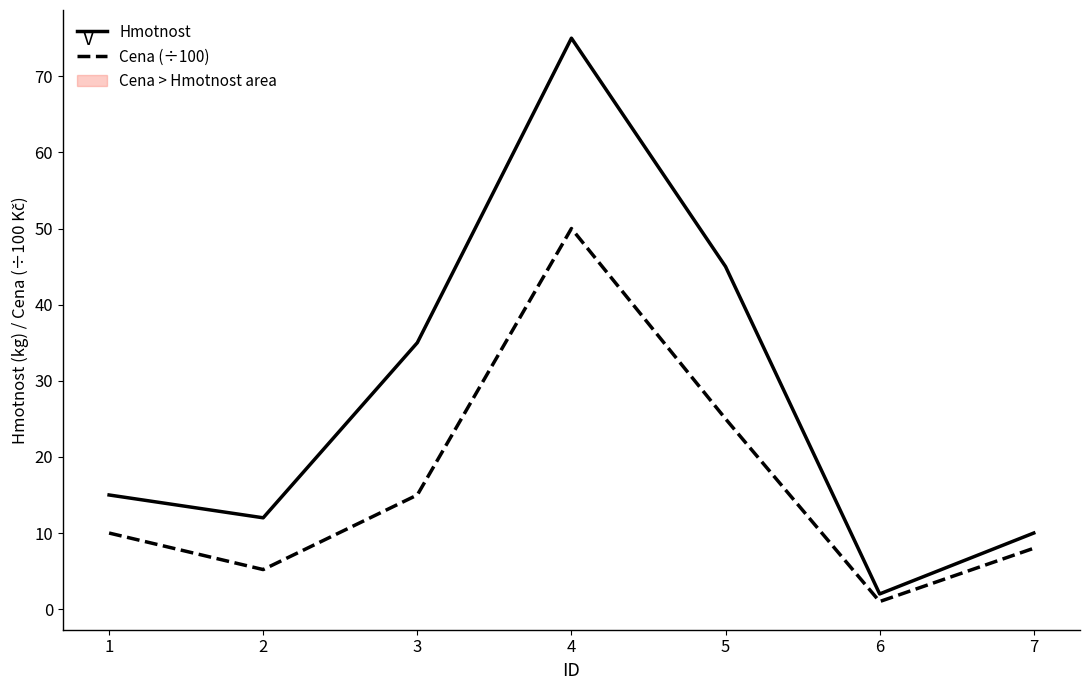

How many categories are shown in the chart?

7